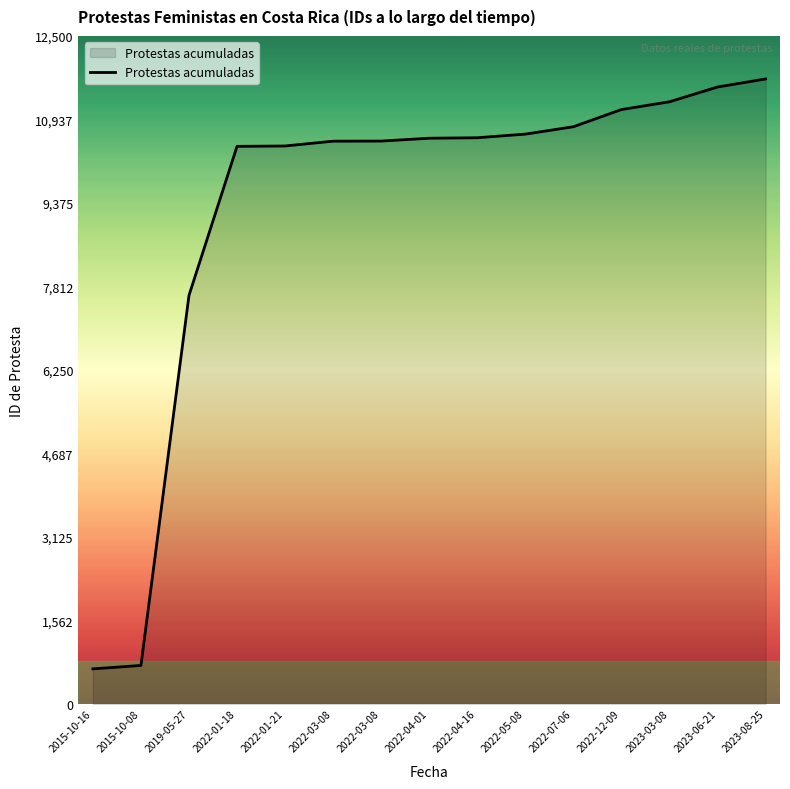

At which category does the chart reach its peak across all series?

2023-08-25